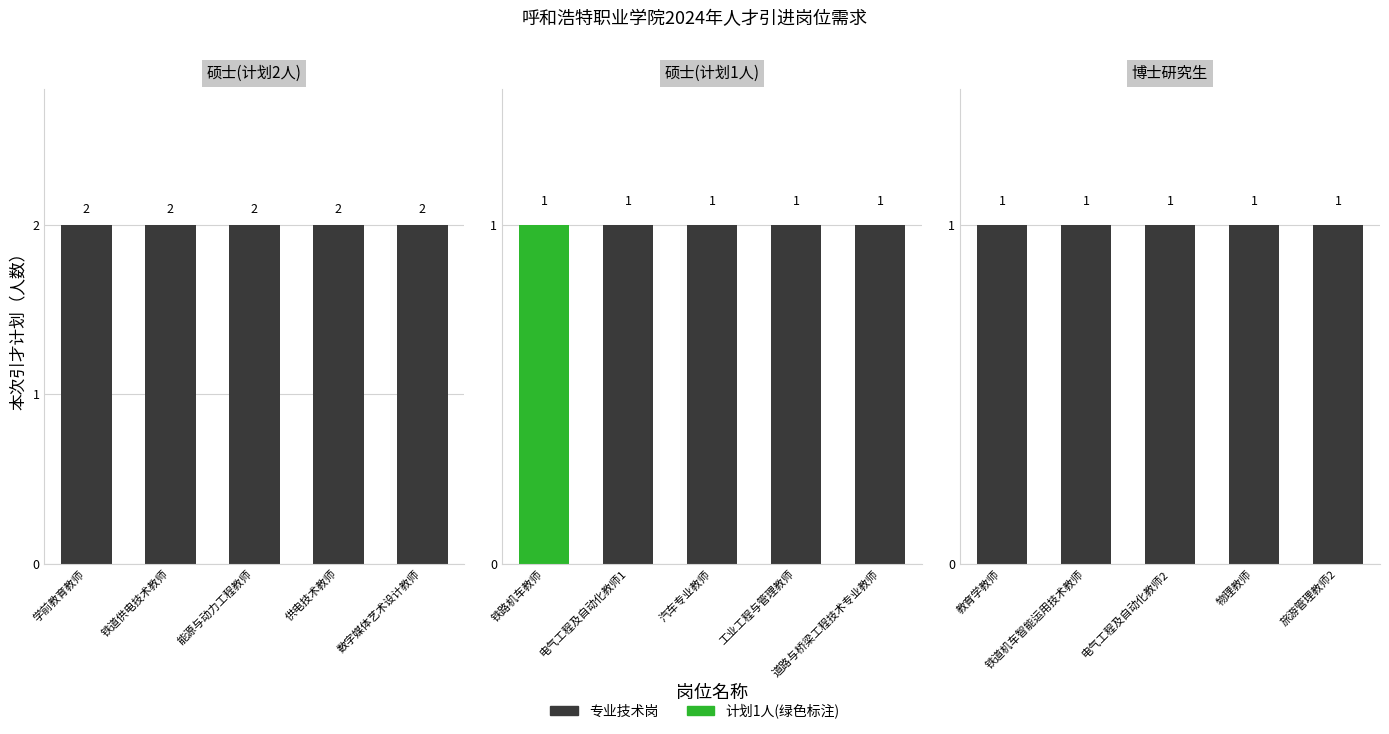

What position from the right is 能源与动力工程教师?

3